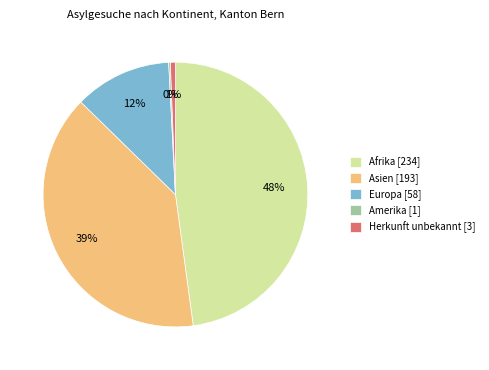

True or false: Europa accounts for 1% of the total.

False